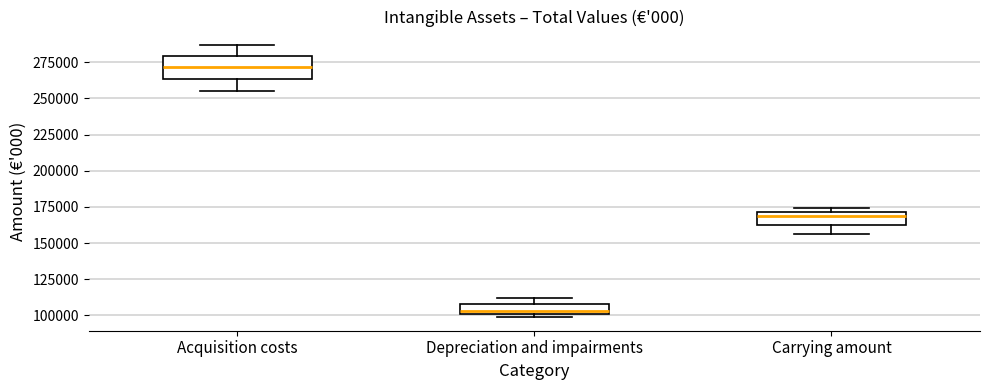

Which box is the tallest, from its lower edge to its upper edge?

Acquisition costs